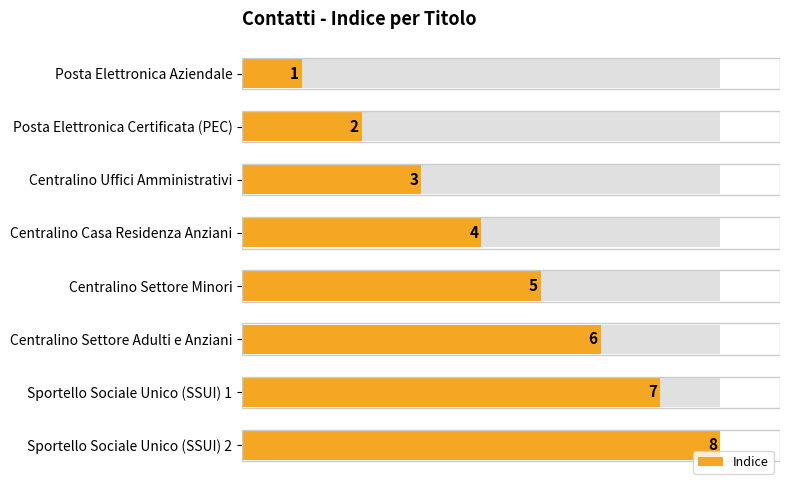

Which has a higher value, Centralino Casa Residenza Anziani or Sportello Sociale Unico (SSUI) 1?

Sportello Sociale Unico (SSUI) 1